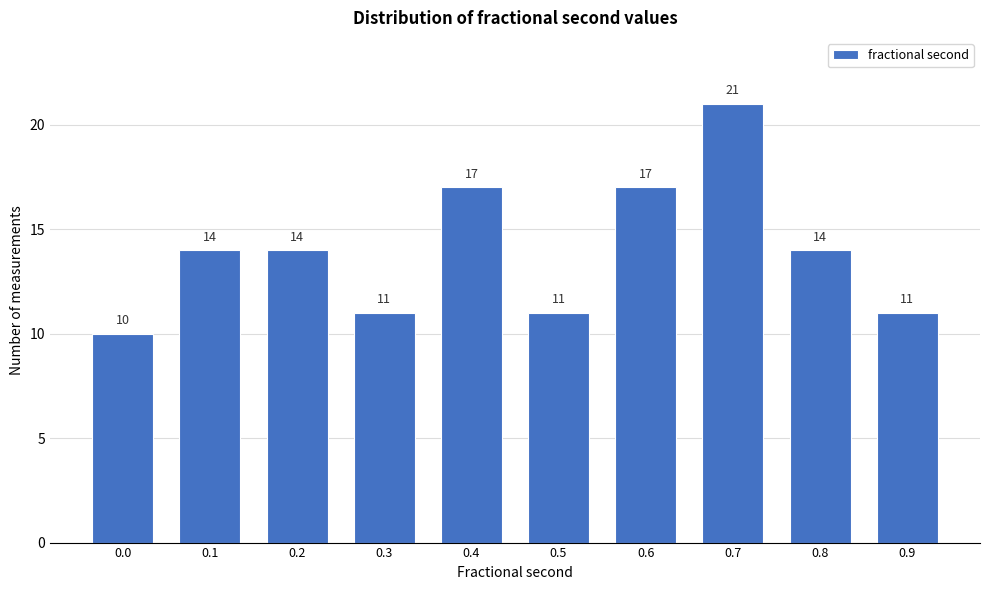

Reading left to right, list all the values displayed in this chart.

0.0=10	0.1=14	0.2=14	0.3=11	0.4=17	0.5=11	0.6=17	0.7=21	0.8=14	0.9=11